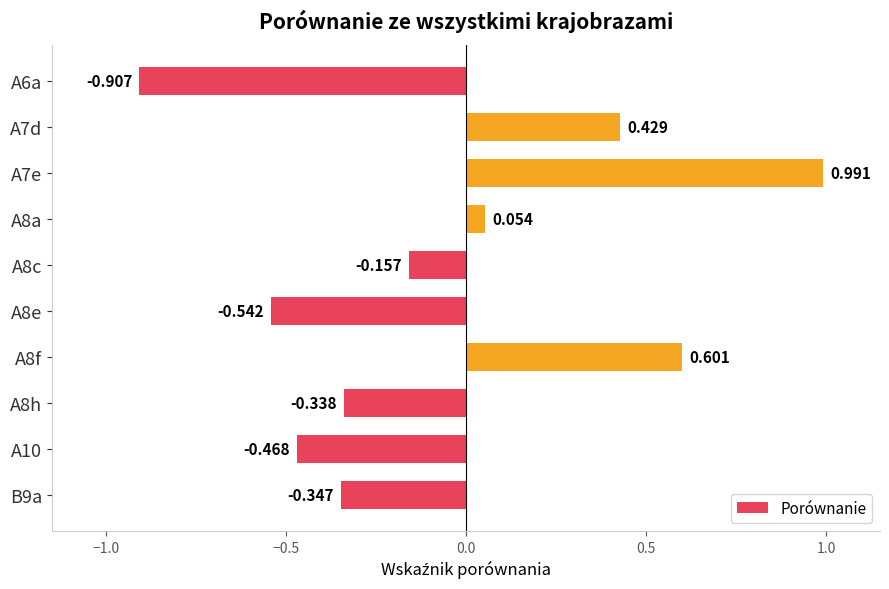

Does the chart contain any negative values?

Yes